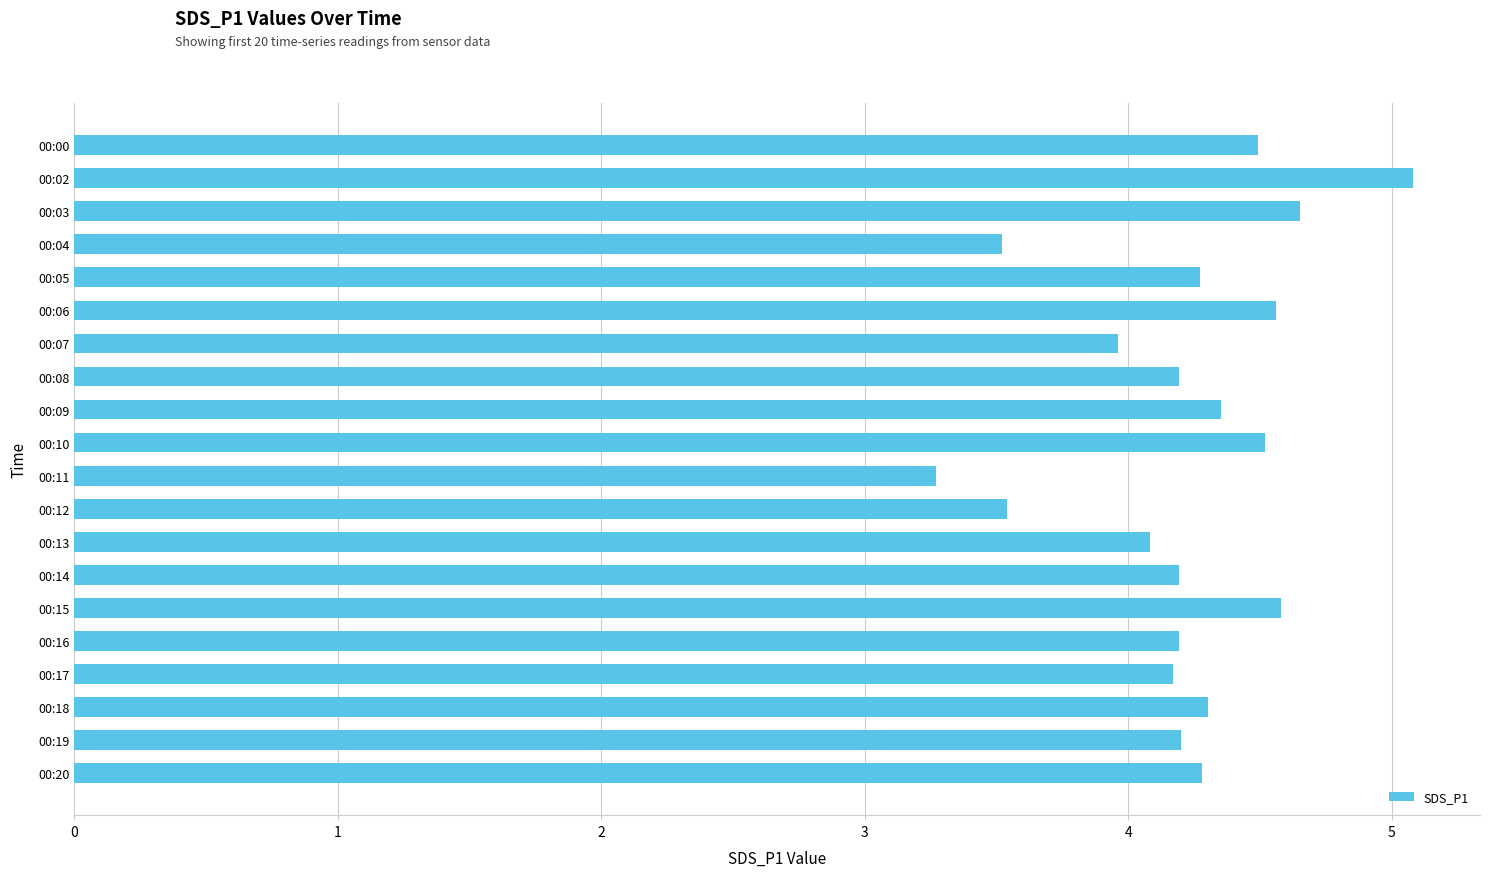

Which label corresponds to the smallest value in the chart?

00:11